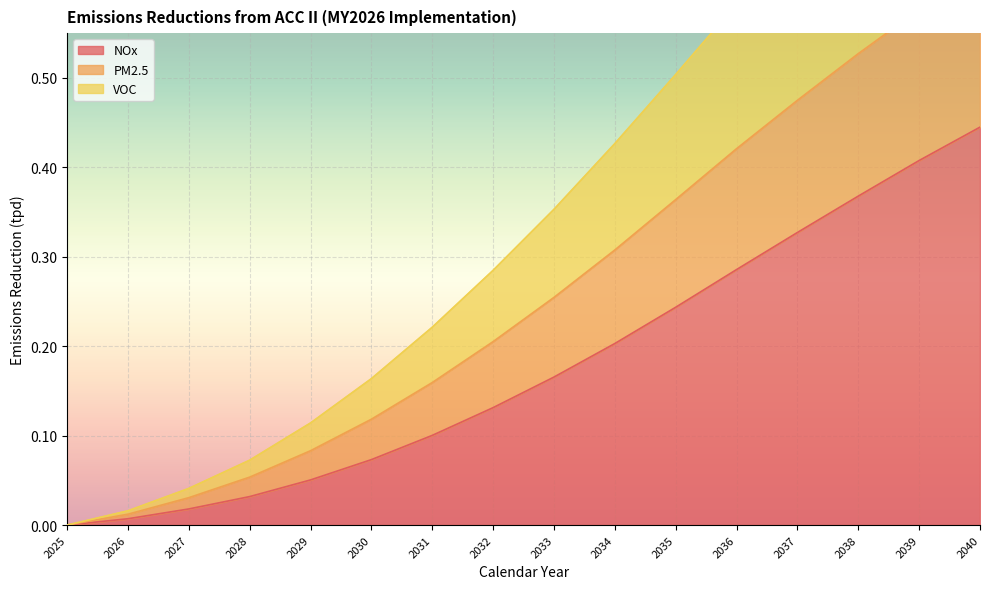

Rank the series at 2040 from highest to lowest value.

VOC, PM2.5, NOx